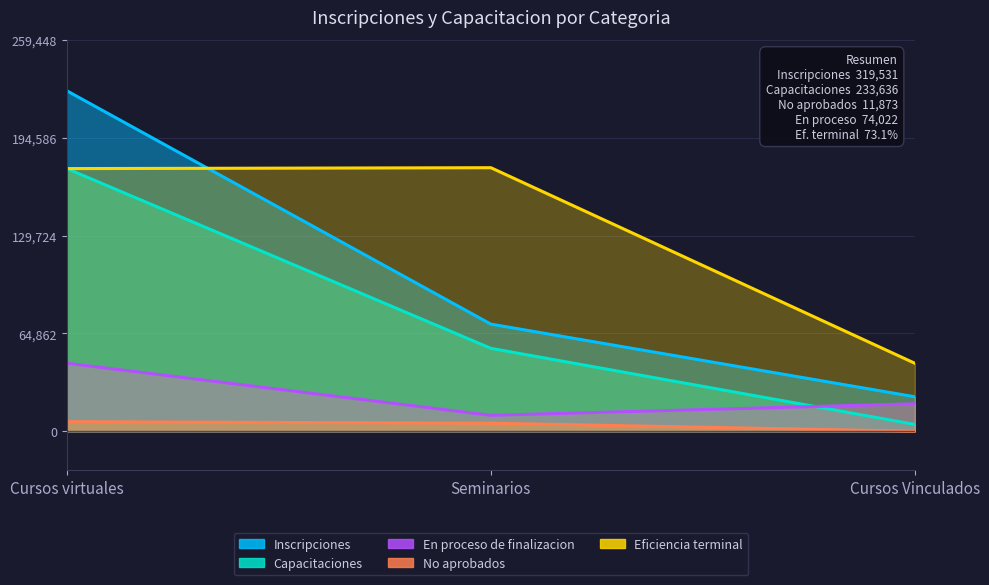

What is the maximum value for No aprobados?

6394.0